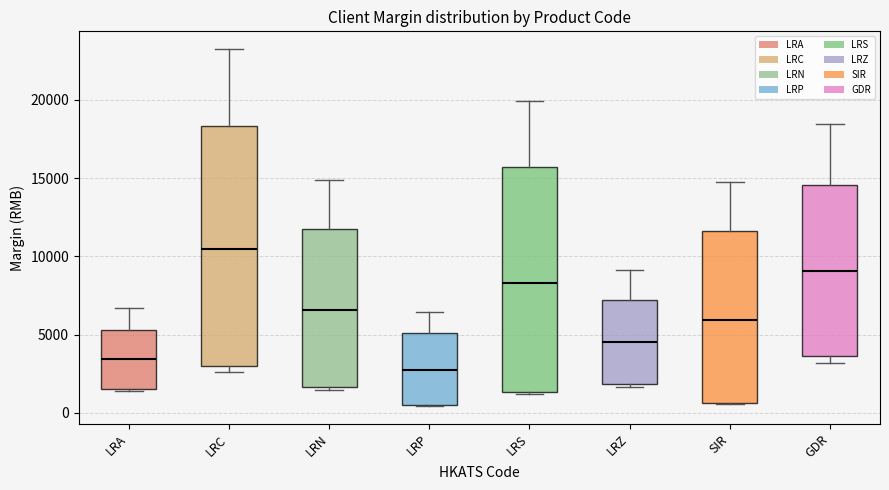

Reading left to right, read every box against the y-axis: the position of its median line, the range the box covers, and the ends of its whiskers. The values are not printed on the chart, so give them approximately, as read against the axis.

LRA: median 3500, box 1500 to 5500, whiskers 1500 (just below the box's lower edge) to 6500
LRC: median 10500, box 3000 to 18500, whiskers 2500 to 23000
LRN: median 6500, box 1500 to 11500, whiskers 1500 (just below the box's lower edge) to 15000
LRP: median 2500, box 500 to 5000, whiskers 500 to 6500
LRS: median 8500, box 1500 to 15500, whiskers 1000 to 20000
LRZ: median 4500, box 2000 to 7000, whiskers 1500 to 9000
SIR: median 6000, box 500 to 11500, whiskers 500 to 15000
GDR: median 9000, box 3500 to 14500, whiskers 3000 to 18500